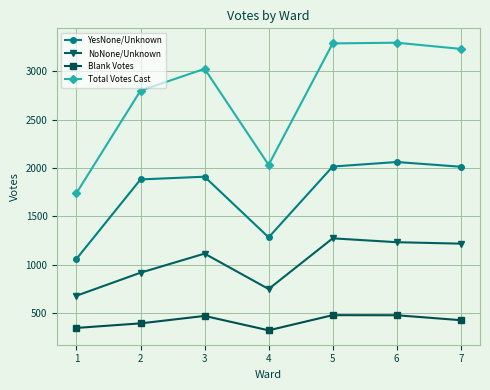

What is the sum of the NoNone/Unknown values at 6 and 5?

2506